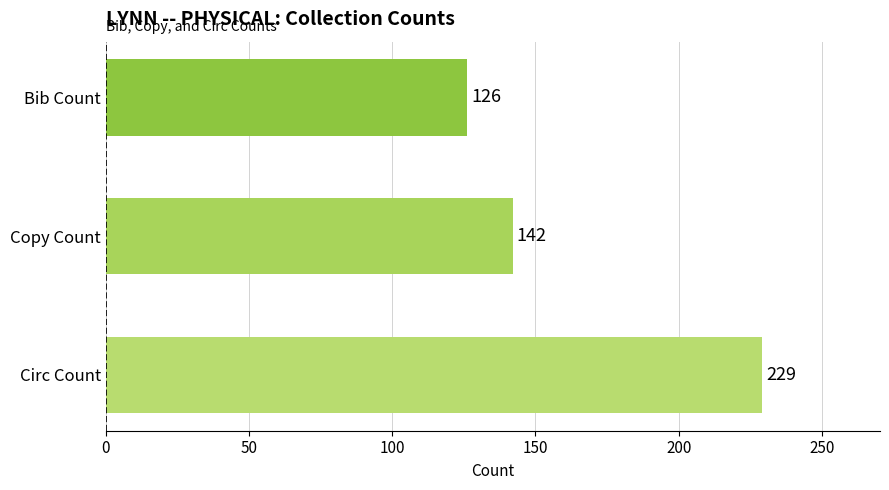

Rank the categories by value from lowest to highest.

Bib Count, Copy Count, Circ Count